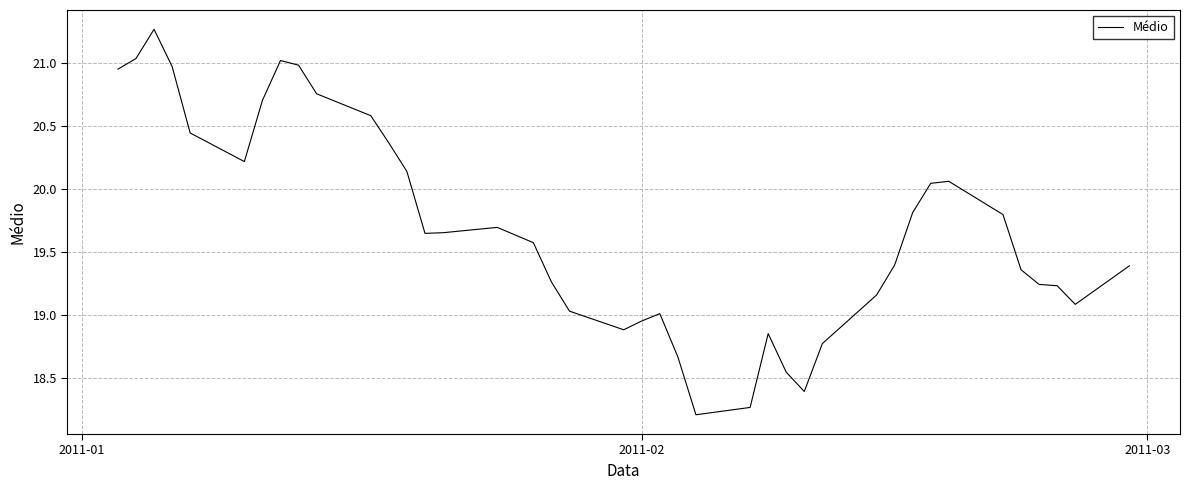

What is the difference between the maximum and minimum values?

3.1